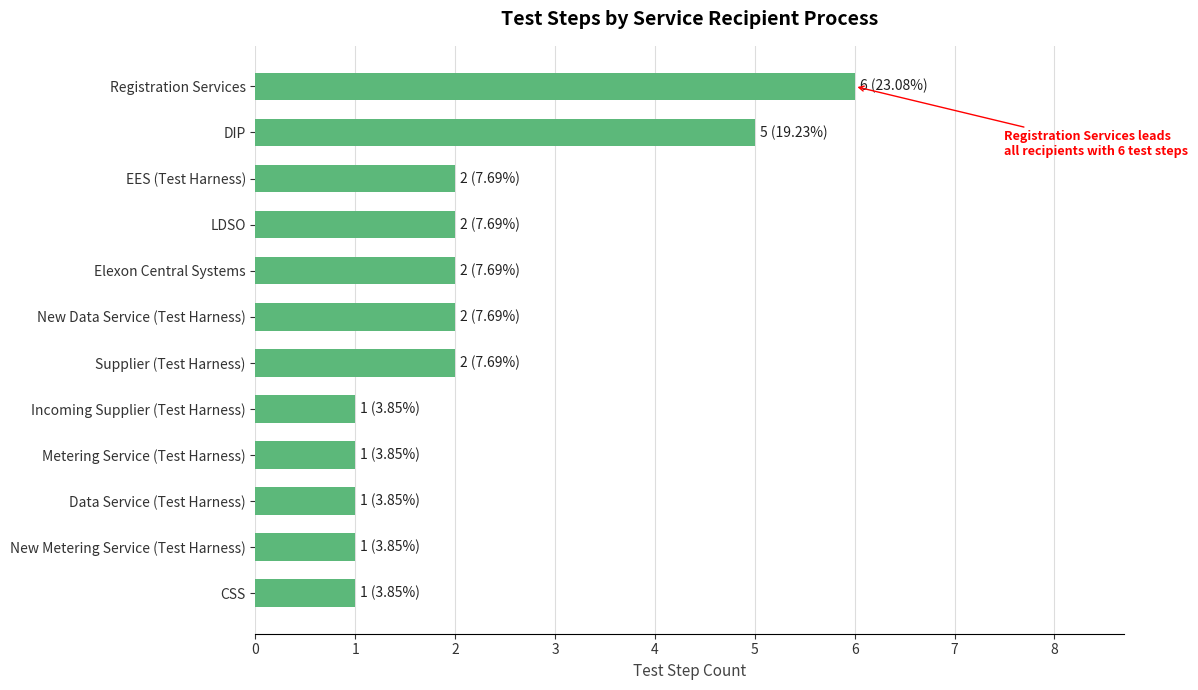

Reading bottom to top, list all the values displayed in this chart.

1	1	1	1	1	2	2	2	2	2	5	6